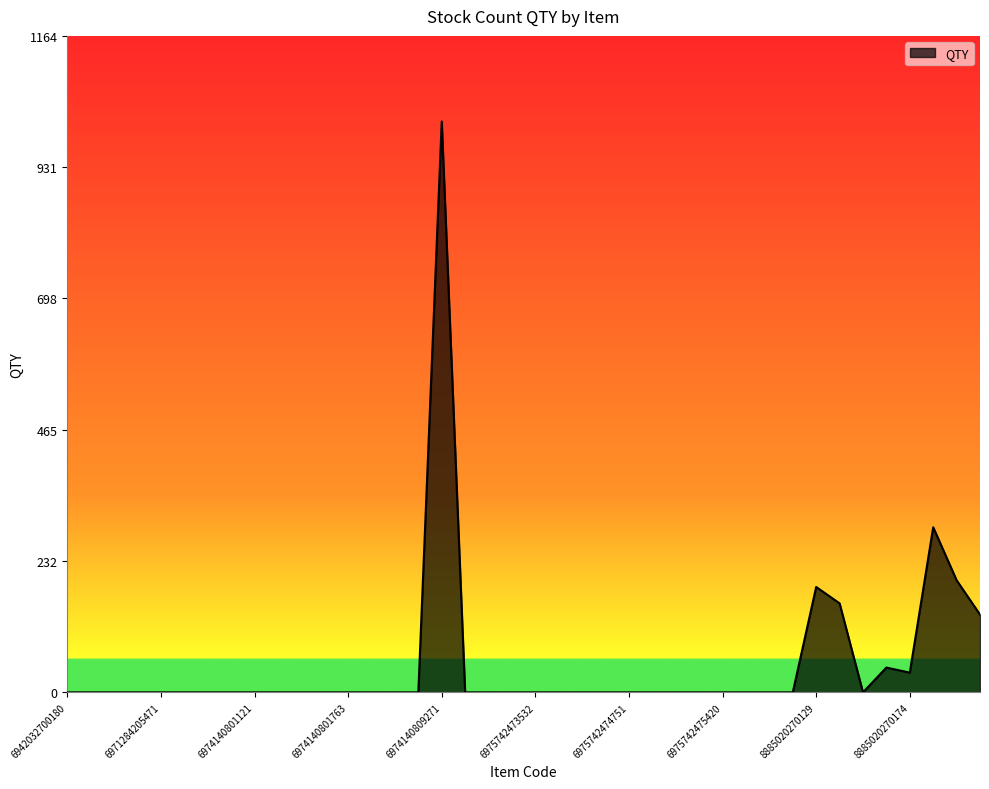

Which category has the highest value across all series?

6974140809271